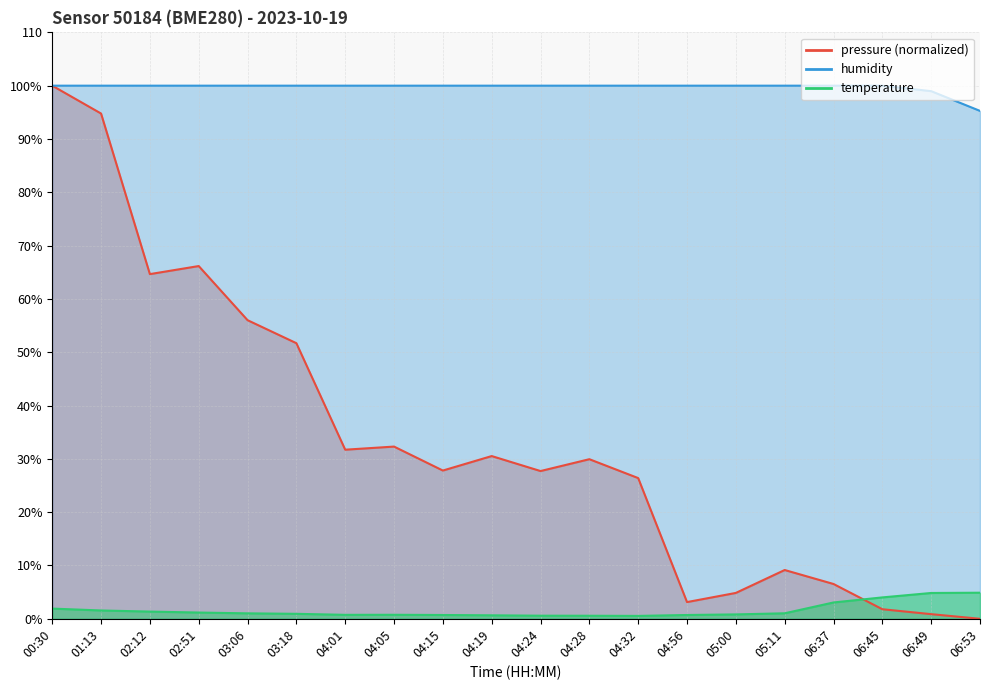

List the series in order of their overall mean, highest first.

humidity, pressure, temperature